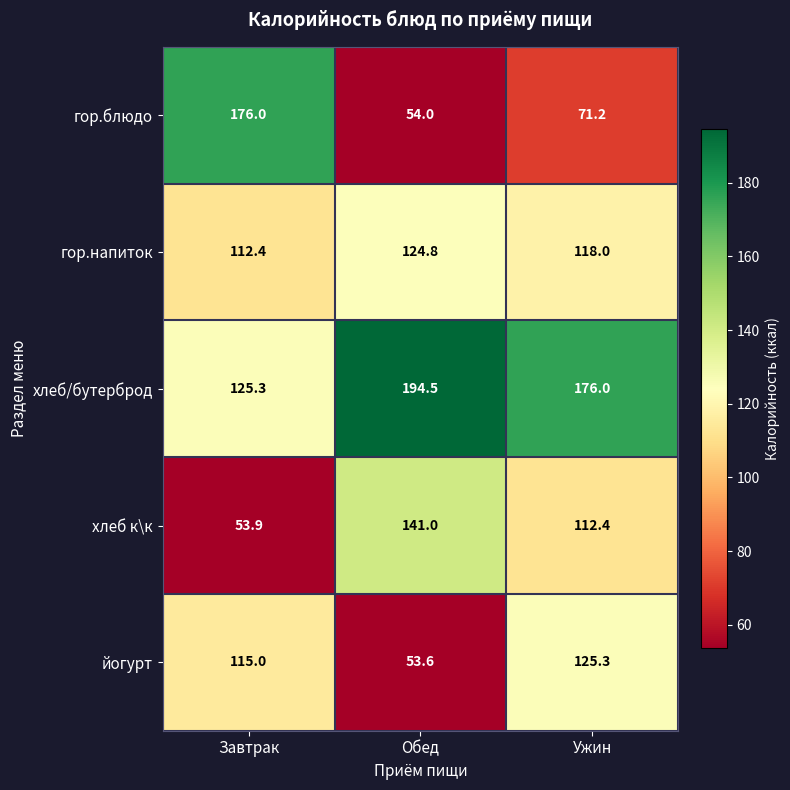

True or false: гор.напиток has a value of 124.8 at Обед.

True